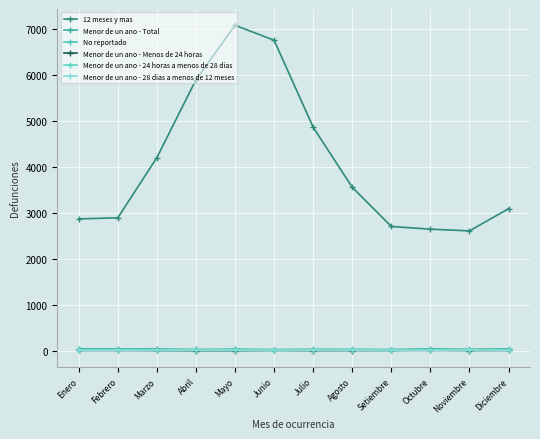

The value of Menor de un ano - Total at Setiembre is 14. True or false?

False